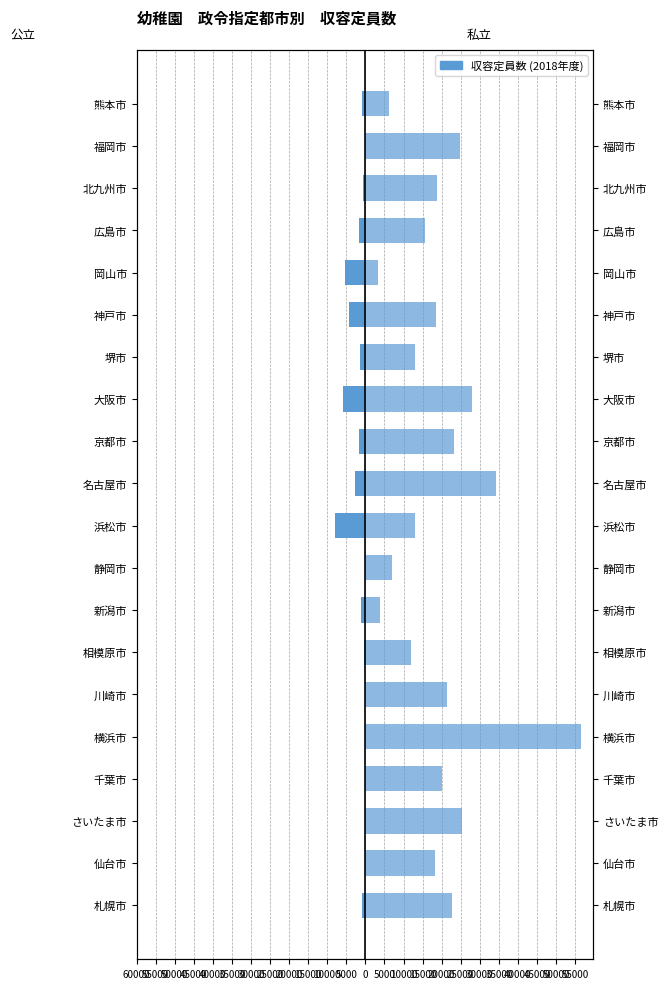

How many data points in 公立 are above -786?

9